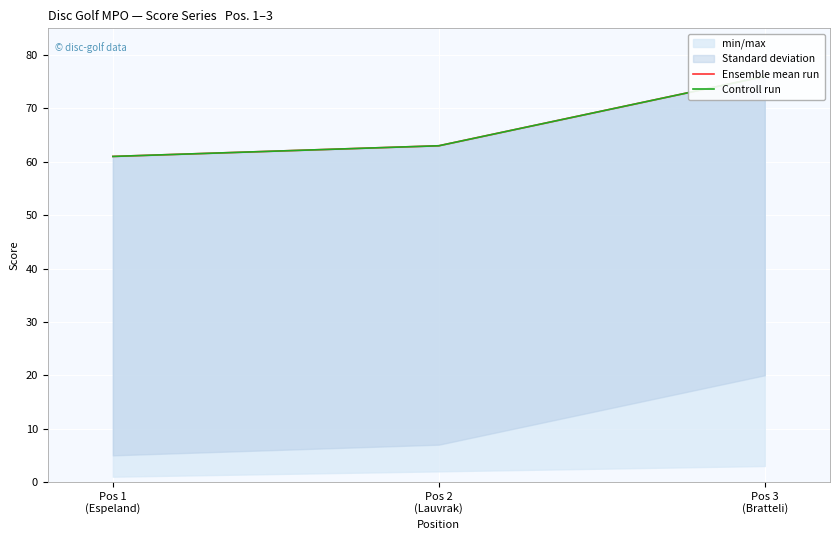

What is the difference between the maximum and minimum values in the Ensemble mean run series?

15